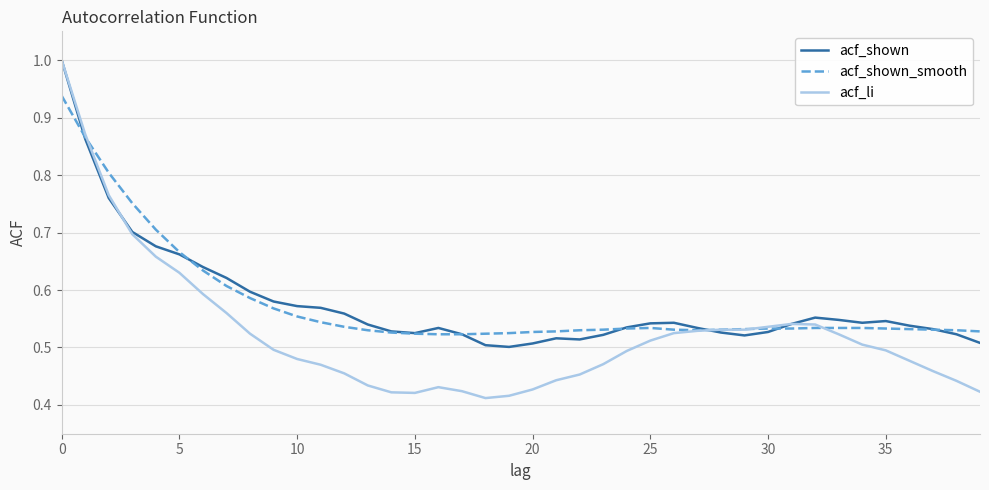

How many lines are shown in the chart?

3